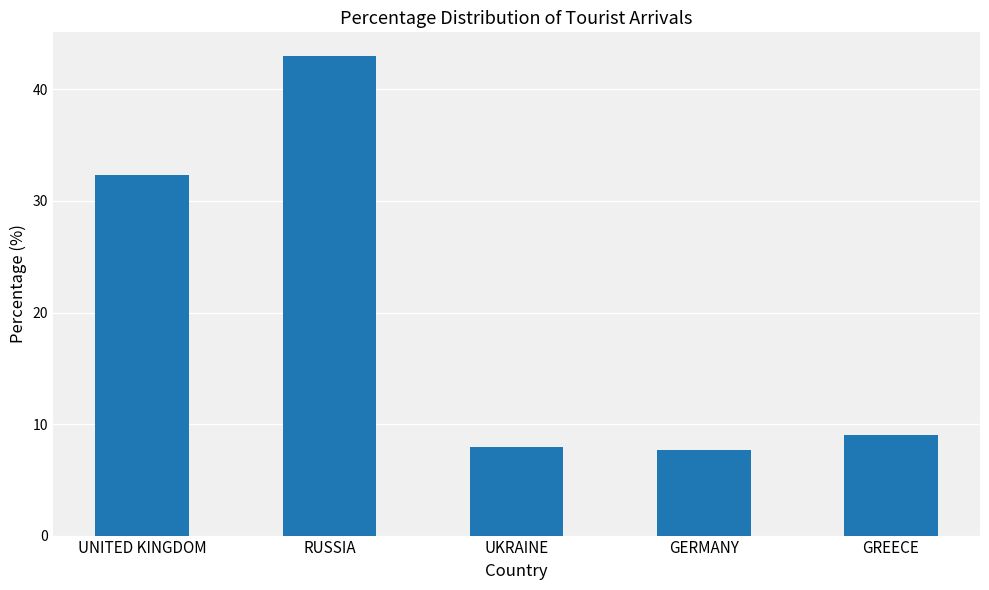

The value at UKRAINE is 5.4. True or false?

False